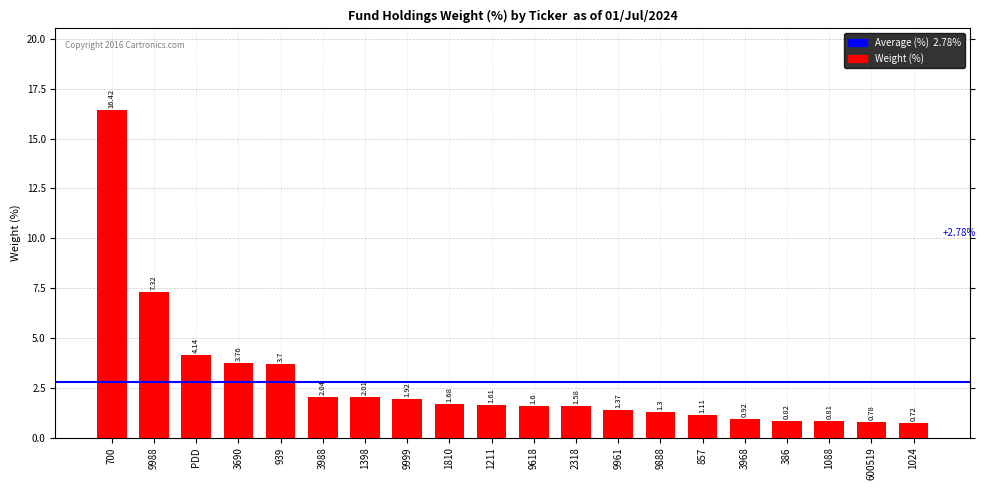

What is the label of the 7th bar from the right?

9888